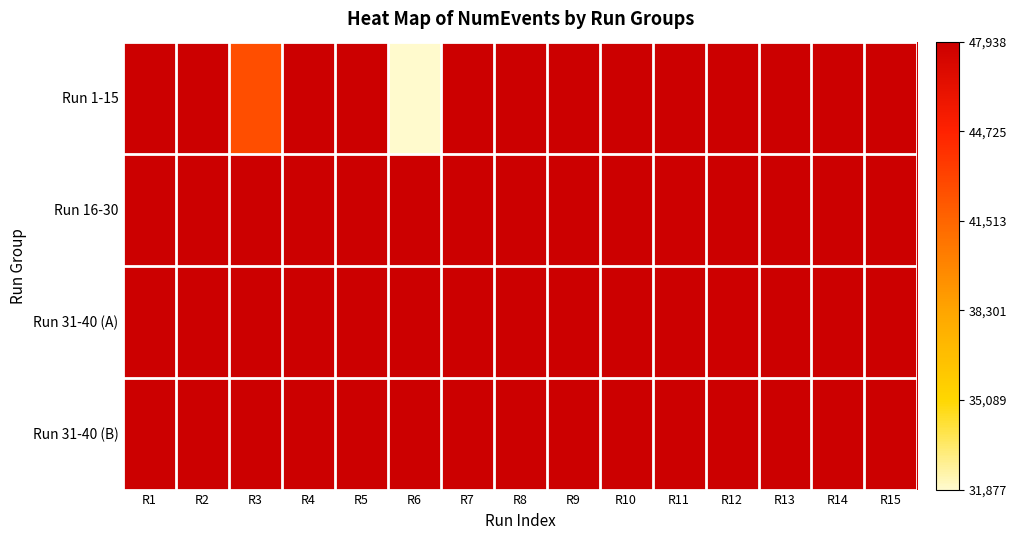

What is the smallest value displayed?

31877